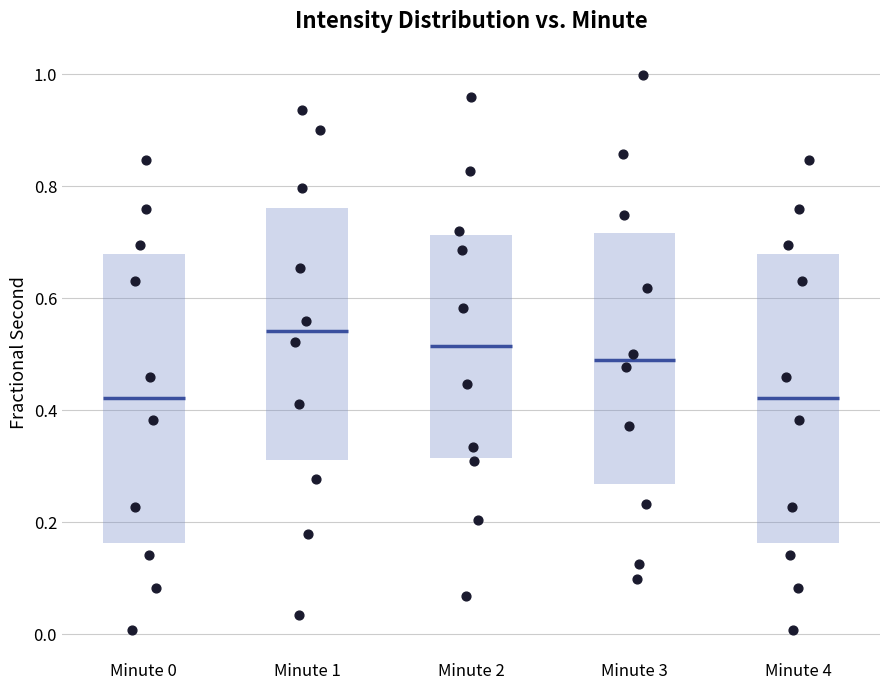

Reading left to right, transcribe this box plot: for each box, give where its median line is, the range the box spans, and where its two whiskers end, as read against the y-axis. The values are not printed on the chart, so give them approximately, as read against the axis.

Minute 0: median 0.42, box 0.16 to 0.68, whiskers 0.00 to 0.84
Minute 1: median 0.54, box 0.32 to 0.76, whiskers 0.04 to 0.94
Minute 2: median 0.52, box 0.32 to 0.72, whiskers 0.06 to 0.96
Minute 3: median 0.48, box 0.26 to 0.72, whiskers 0.10 to 1.00
Minute 4: median 0.42, box 0.16 to 0.68, whiskers 0.00 to 0.84